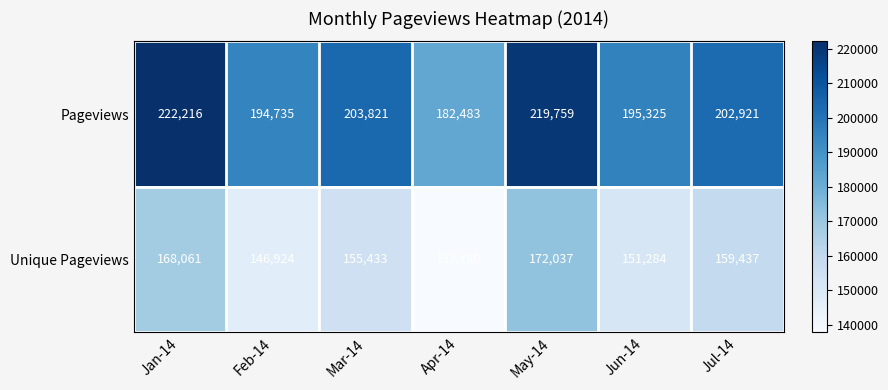

List the series in order of their overall mean, lowest first.

Unique Pageviews, Pageviews